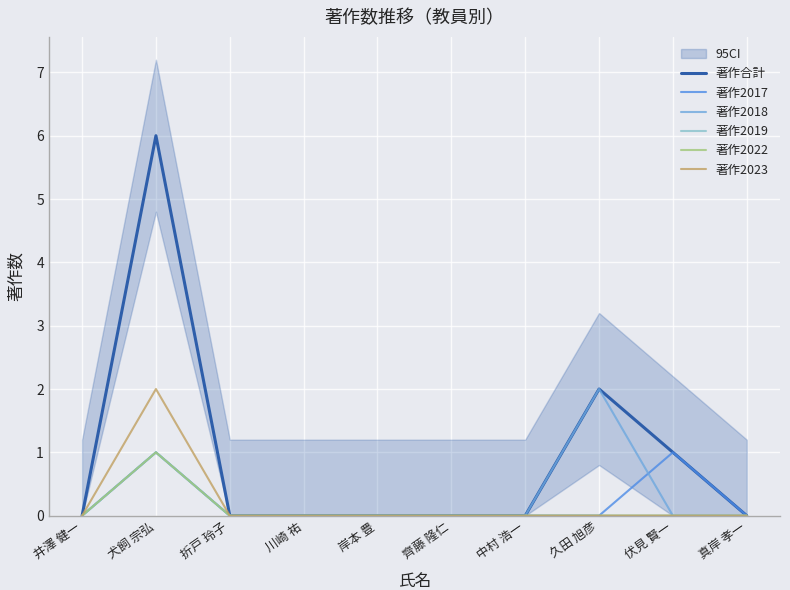

What is the sum of all 著作合計 values?

9